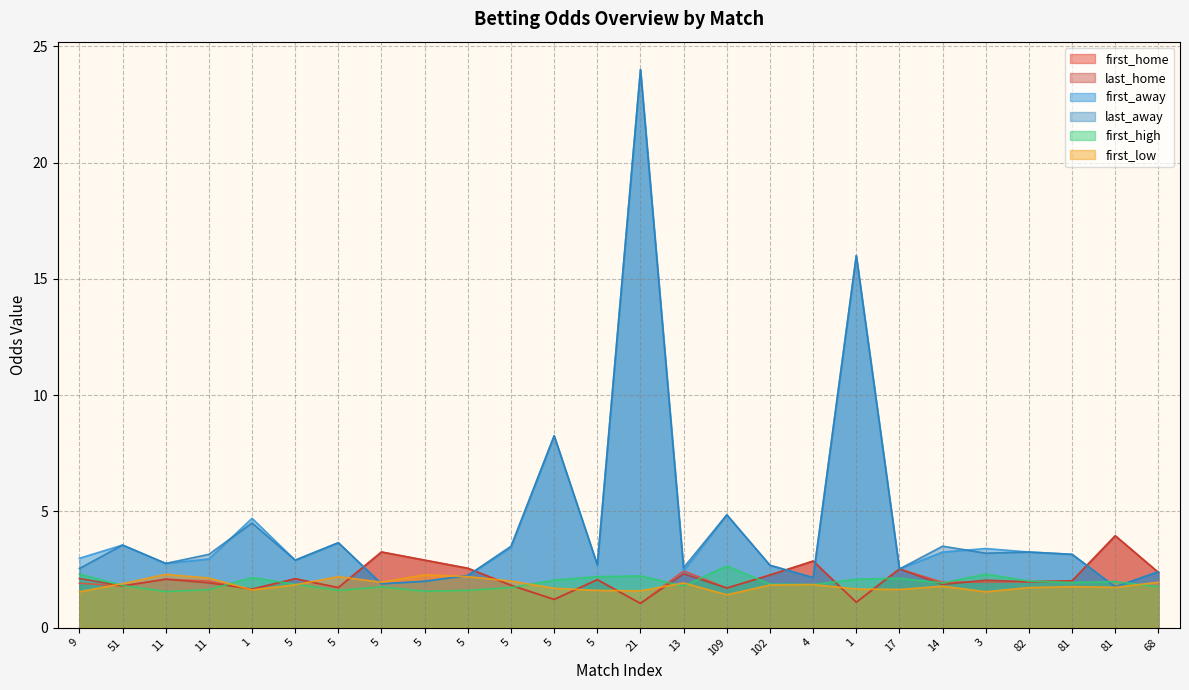

How many lines are shown in the chart?

6